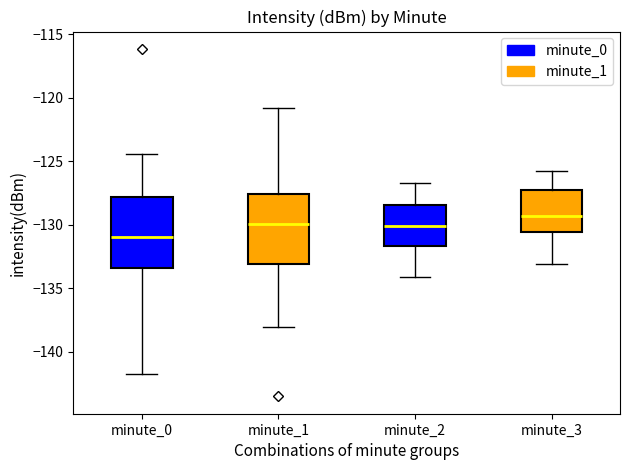

Reading left to right, read every box against the y-axis: the position of its median line, the range the box covers, and the ends of its whiskers. The values are not printed on the chart, so give them approximately, as read against the axis.

minute_0: median -131.0, box -133.5 to -128.0, whiskers -142.0 to -124.5
minute_1: median -130.0, box -133.0 to -127.5, whiskers -138.0 to -121.0
minute_2: median -130.0, box -131.5 to -128.5, whiskers -134.0 to -126.5
minute_3: median -129.5, box -130.5 to -127.0, whiskers -133.0 to -126.0